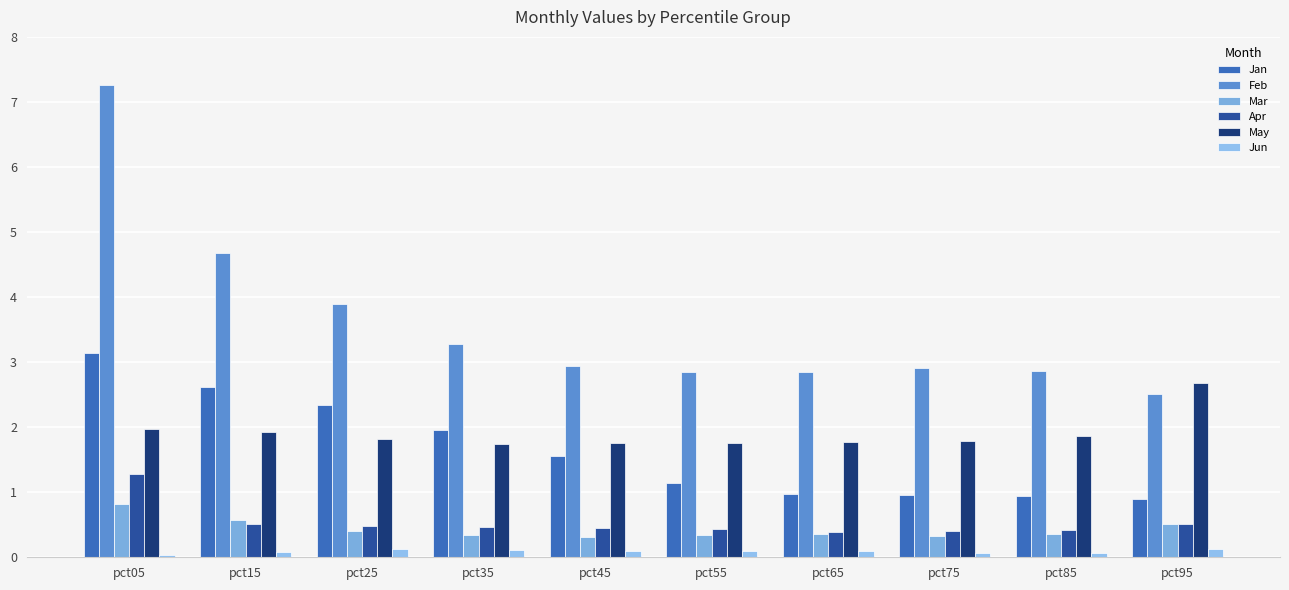

How many bars are there in total?

60